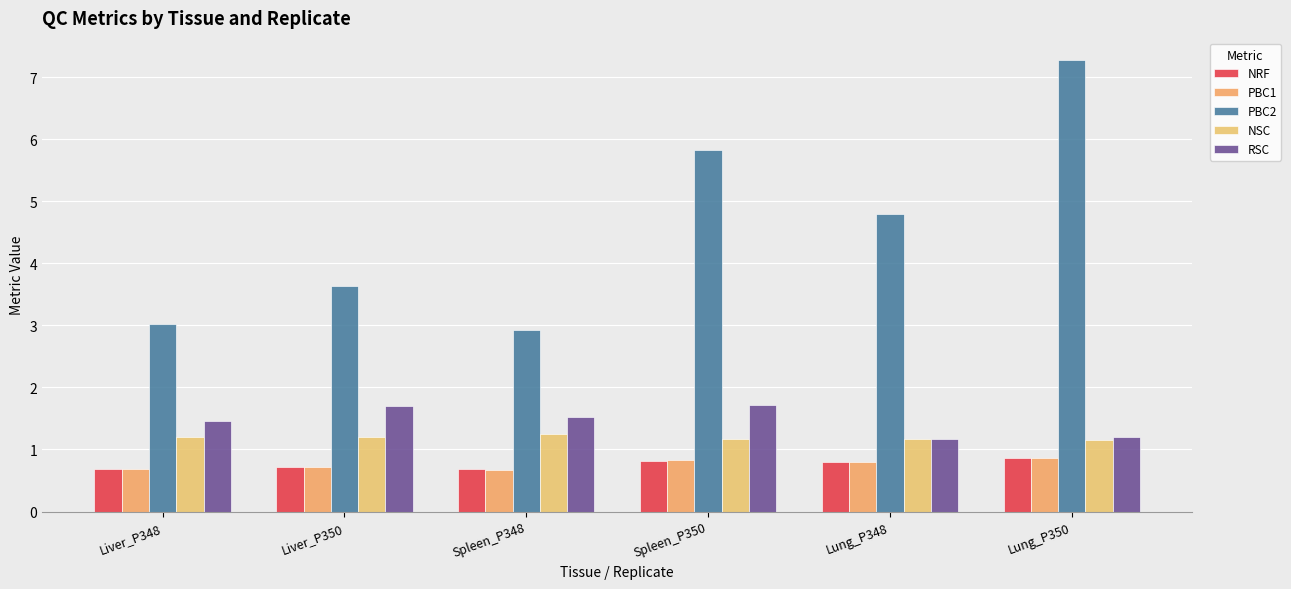

What is the difference between the second highest and second lowest values in the NRF series?

0.1